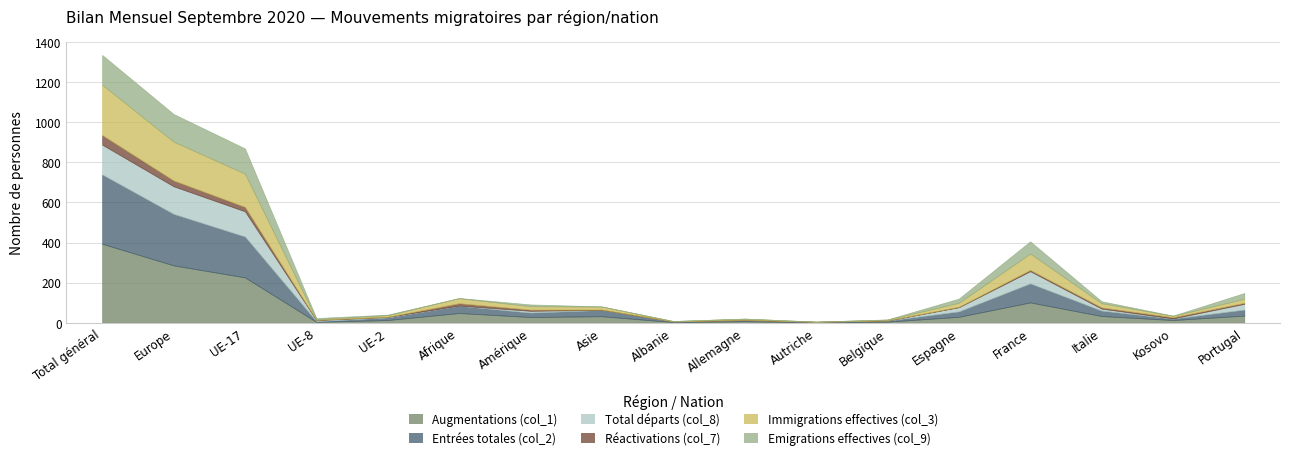

True or false: Réactivations (col_7) and Immigrations effectives (col_3) cross at least once.

False